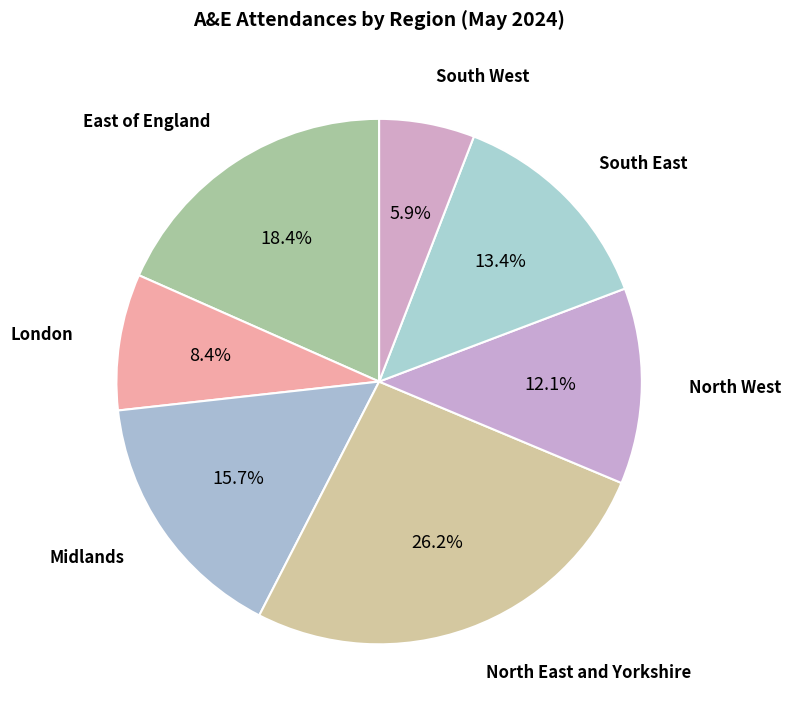

How many slices are in this pie chart?

7